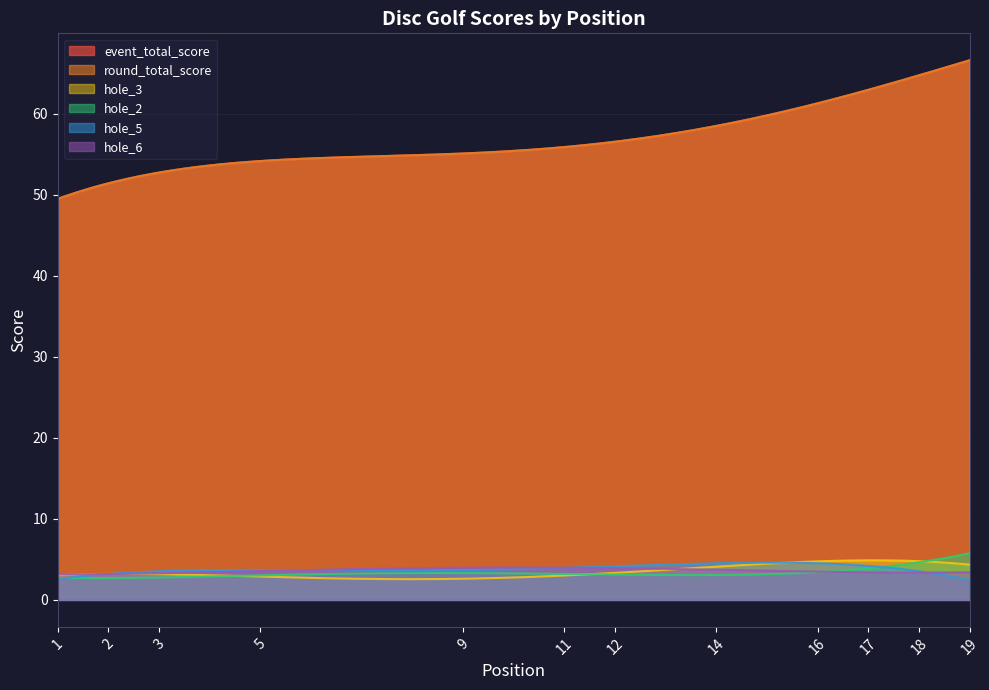

Reading right to left, what are all the values shown in this chart?

event_total_score: 67	64	63	62	58	58	57	57	56	55	55	54	54	54	54	53	53	52	49
round_total_score: 67	64	63	62	58	58	57	57	56	55	55	54	54	54	54	53	53	52	49
hole_3: 4	5	6	4	3	4	4	4	3	3	2	3	2	3	3	3	4	3	3
hole_2: 6	4	4	4	3	3	2	4	3	4	3	3	3	3	3	3	3	2	3
hole_5: 3	2	5	5	5	4	4	4	4	3	4	3	4	5	4	3	3	3	3
hole_6: 3	4	3	4	4	4	3	3	3	4	7	2	3	4	3	4	4	3	3